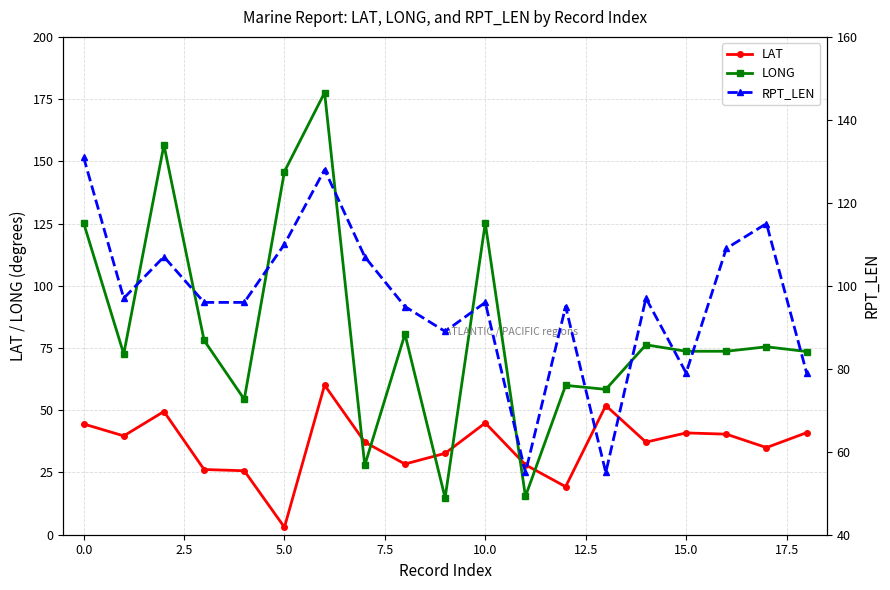

In RPT_LEN, how many points are higher than both neighbors (excluding endpoints)?

6